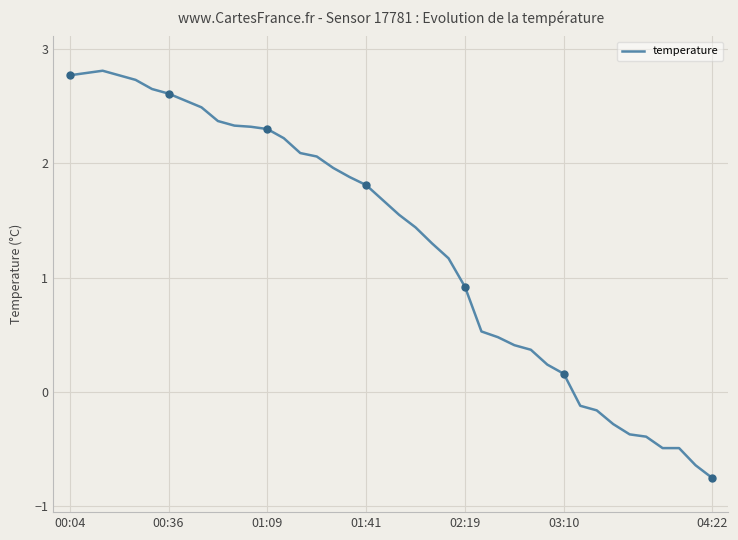

Reading left to right, transcribe all the data shown in this chart.

2.8	2.8	2.8	2.8	2.7	2.6	2.6	2.5	2.5	2.4	2.3	2.3	2.3	2.2	2.1	2.1	2.0	1.9	1.8	1.7	1.6	1.4	1.3	1.2	0.9	0.5	0.5	0.4	0.4	0.2	0.2	-0.1	-0.2	-0.3	-0.4	-0.4	-0.5	-0.5	-0.6	-0.8